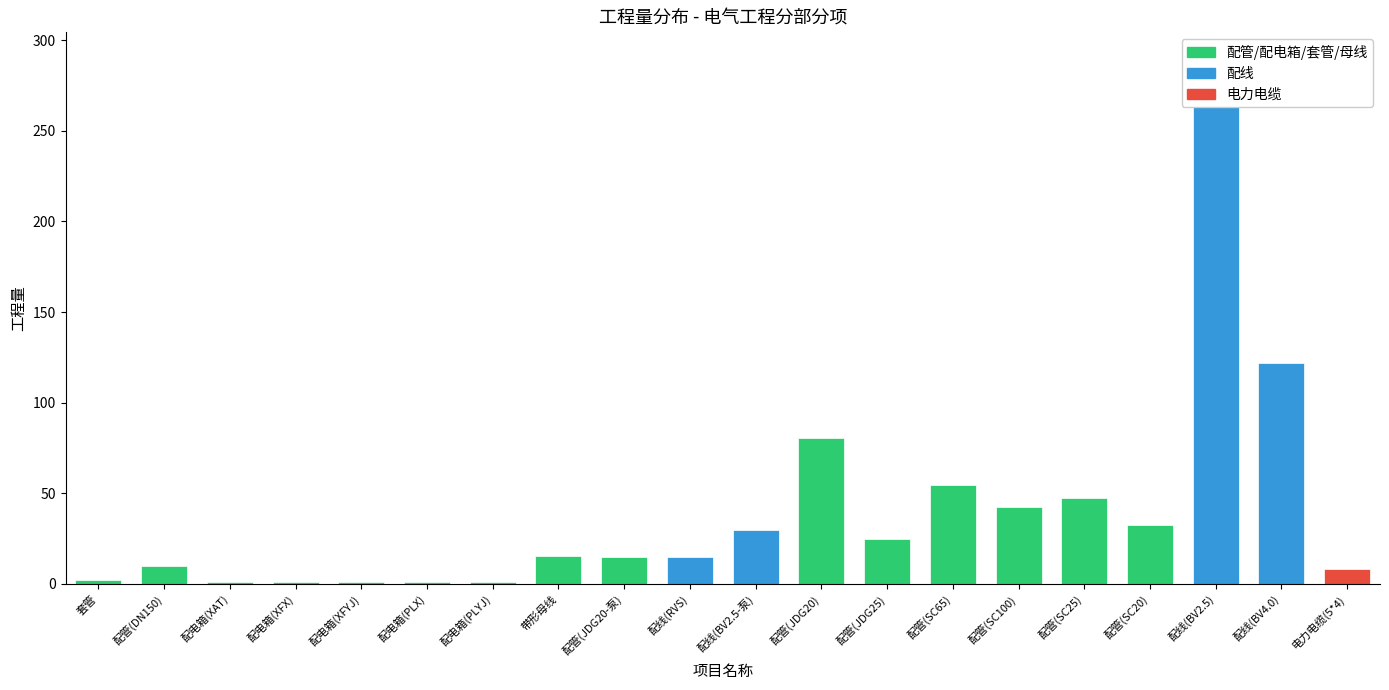

What is the maximum value shown in the chart?

264.7